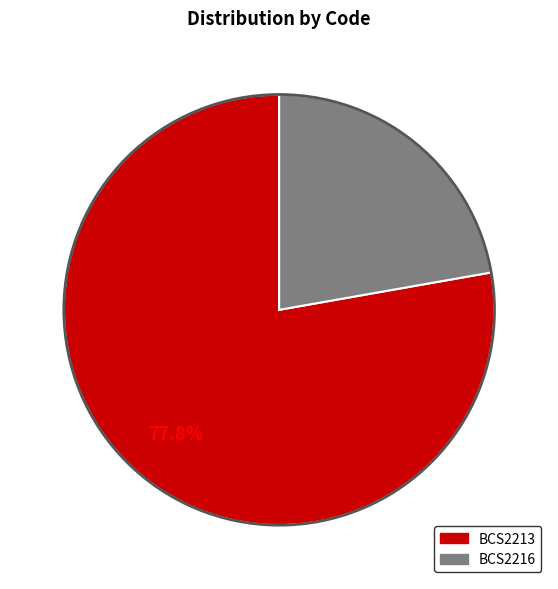

What is the largest slice in the pie chart?

BCS2213